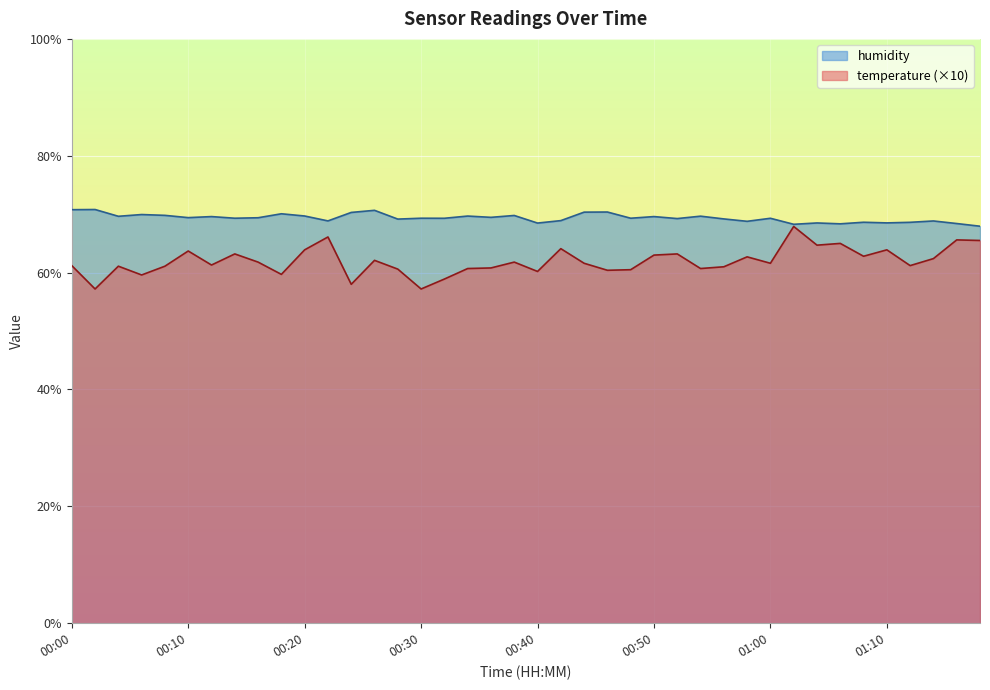

How many lines are shown in the chart?

2